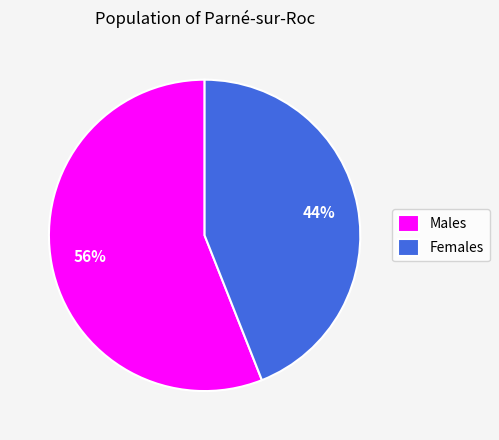

To the nearest percent, what percentage of the pie is Males?

56%